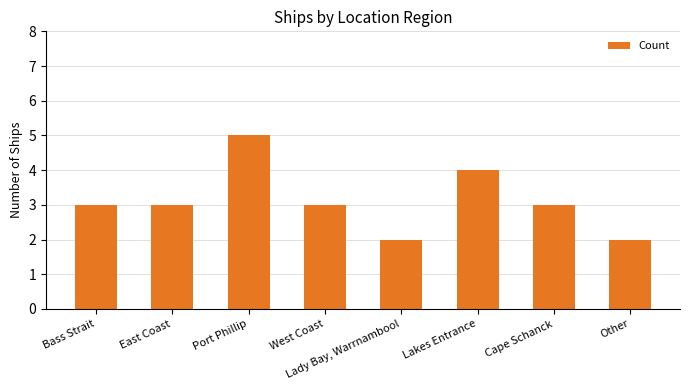

What is the difference between the maximum and minimum values?

3